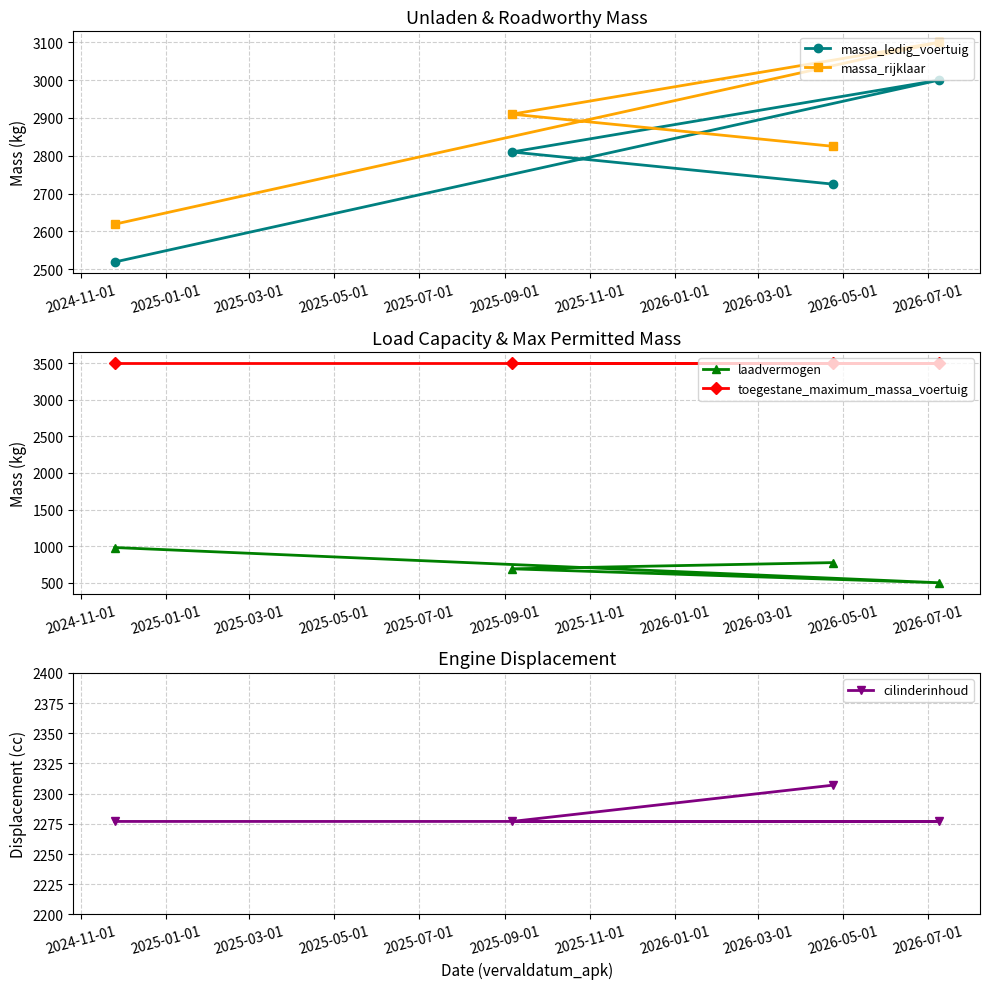

What is the minimum value for massa_ledig_voertuig?

2519